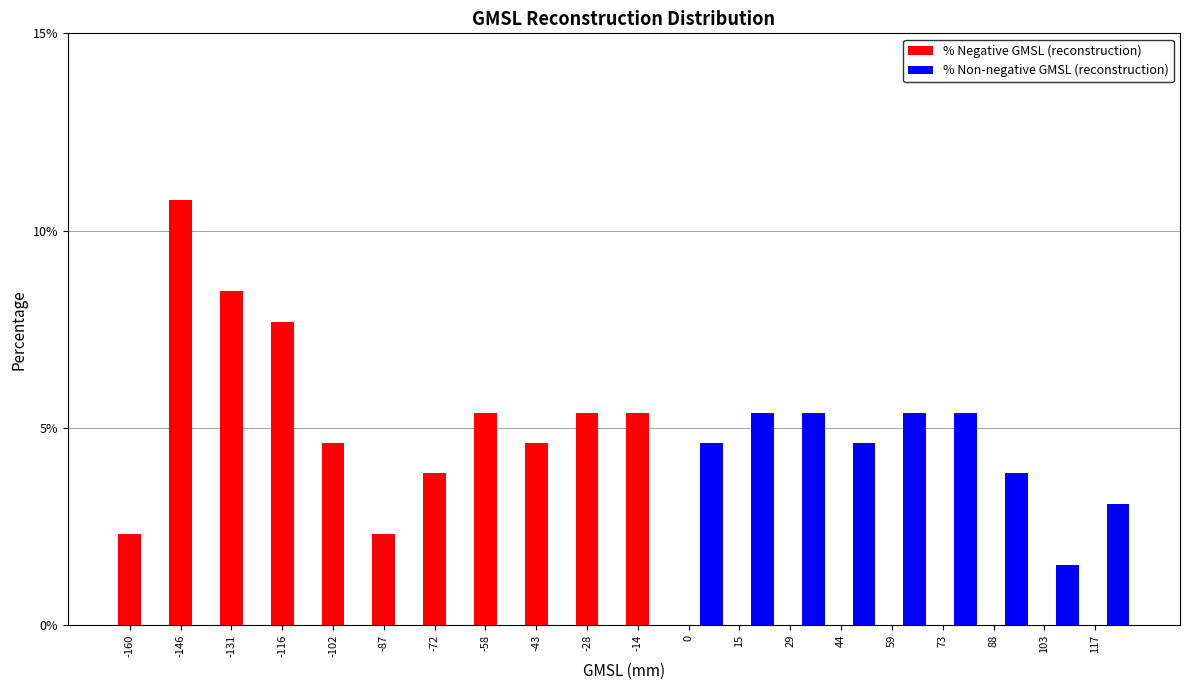

At which category does the chart reach its peak across all series?

-146